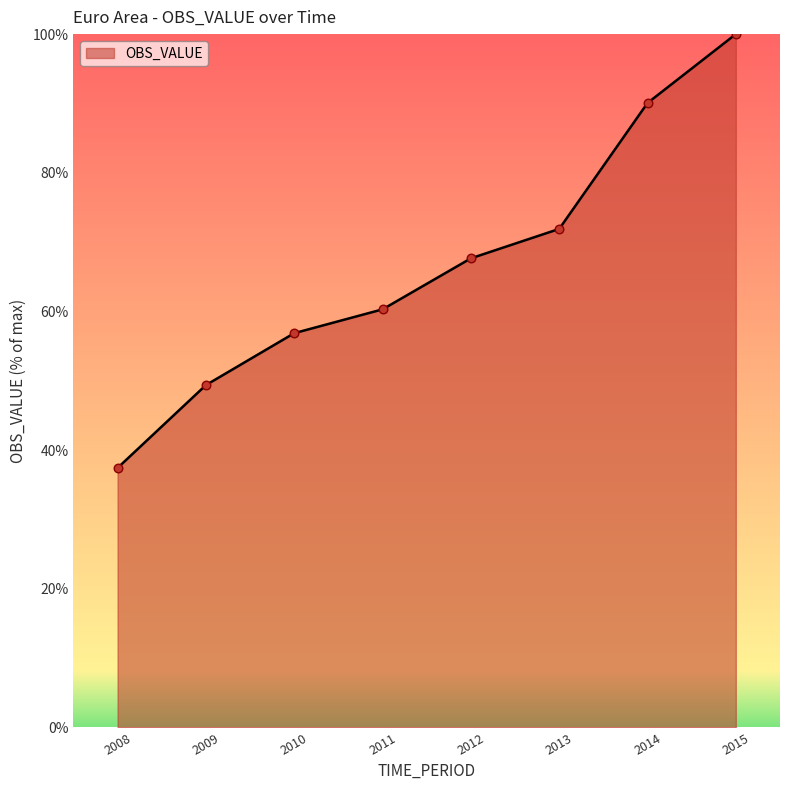

Approximately how many times larger is the value at 2013 compared to 2014?

0.8